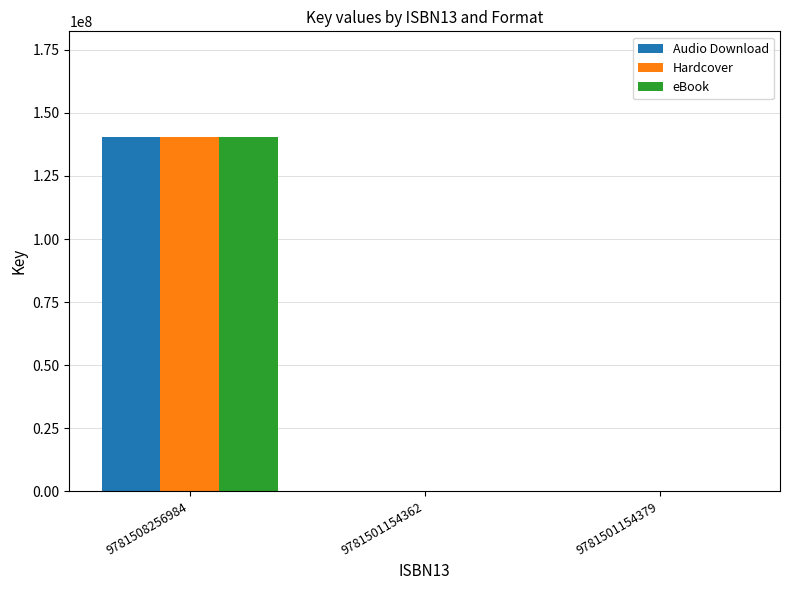

What is the sum of the eBook values at 9781501154379 and 9781508256984?

140293590